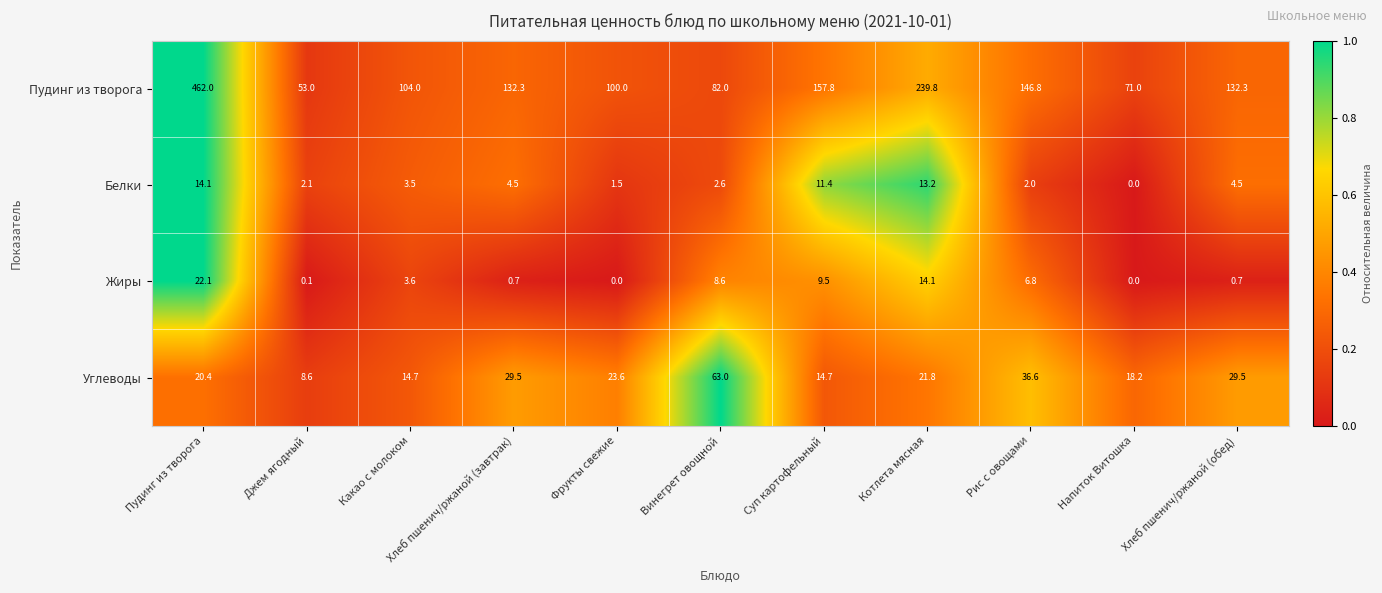

What is the difference between the Белки values at Хлеб пшенич/ржаной (завтрак) and Какао с молоком?

1.0